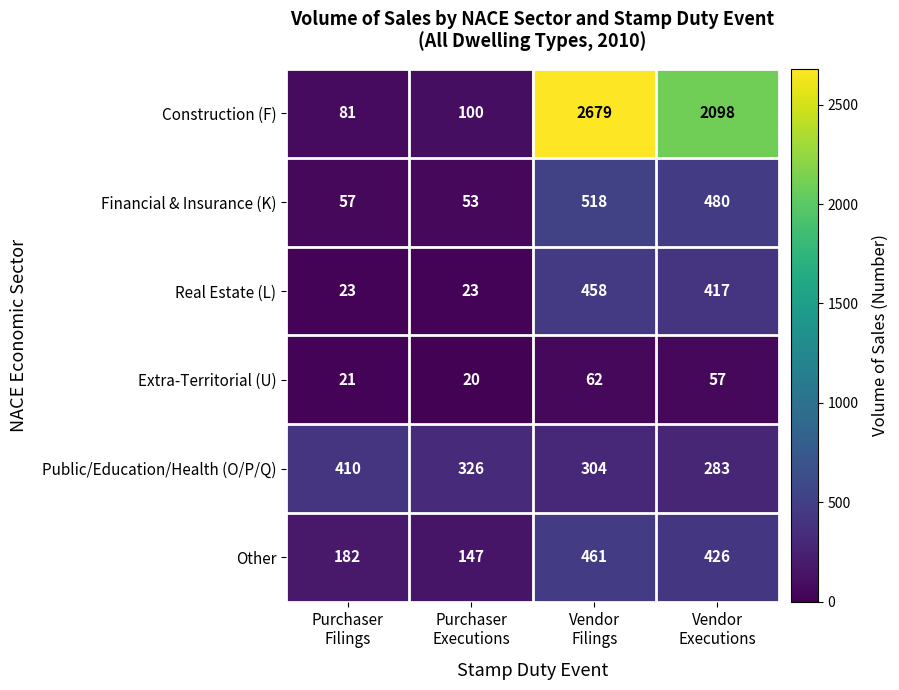

How many categories are shown in the chart?

4